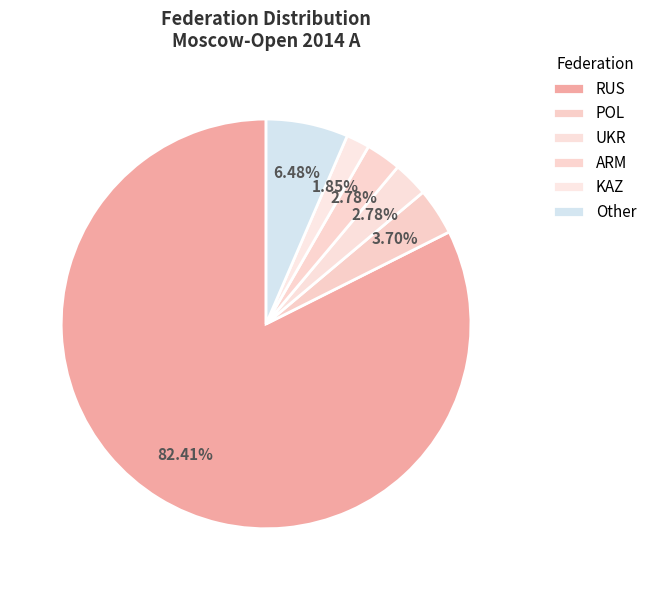

Is the sum of POL and RUS greater than half?

Yes